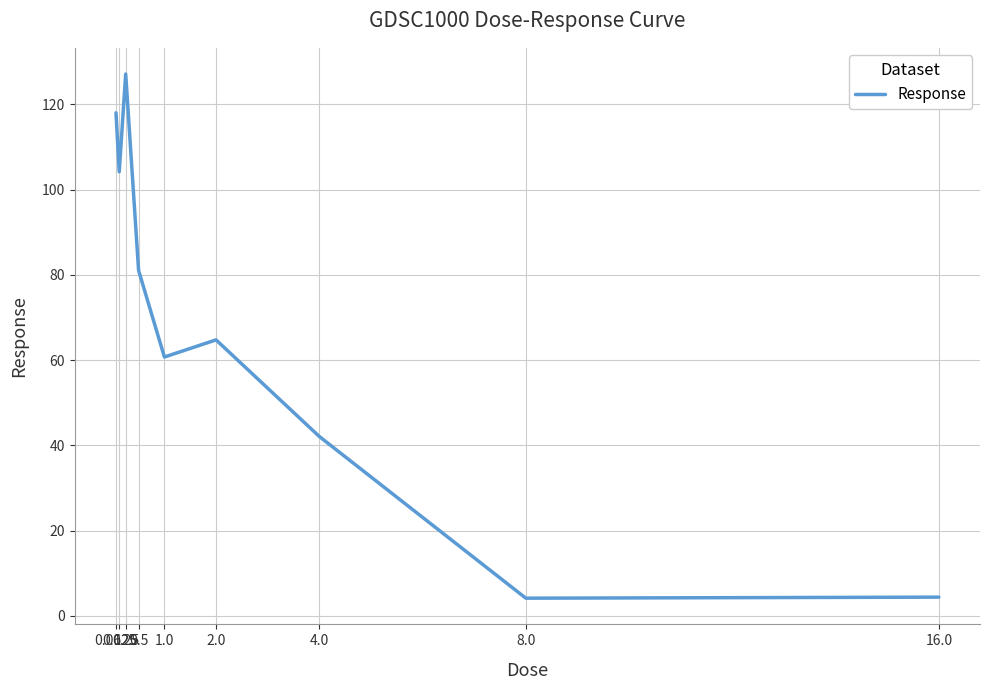

The chart shows a value of 35.8 at 2.0. True or false?

False